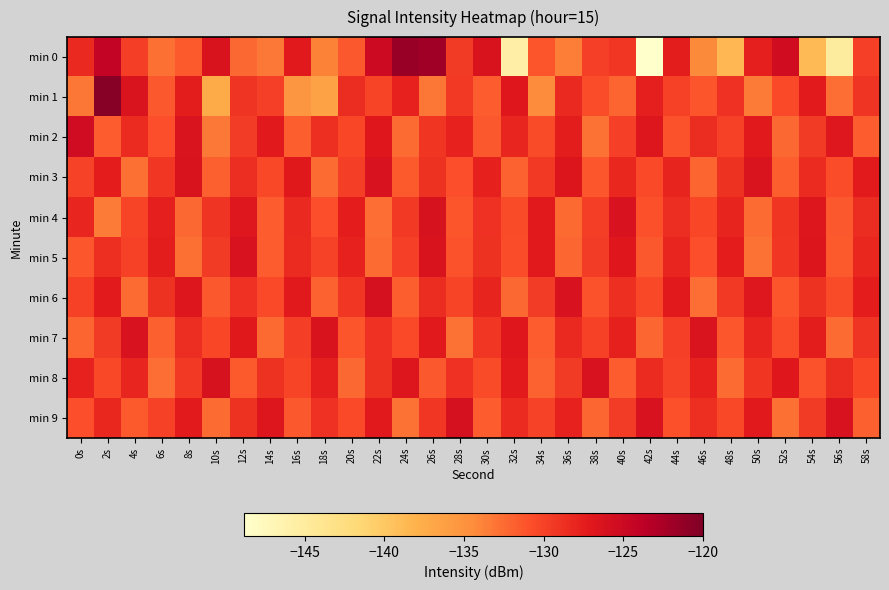

At which category is the sum across all series the highest?

2s